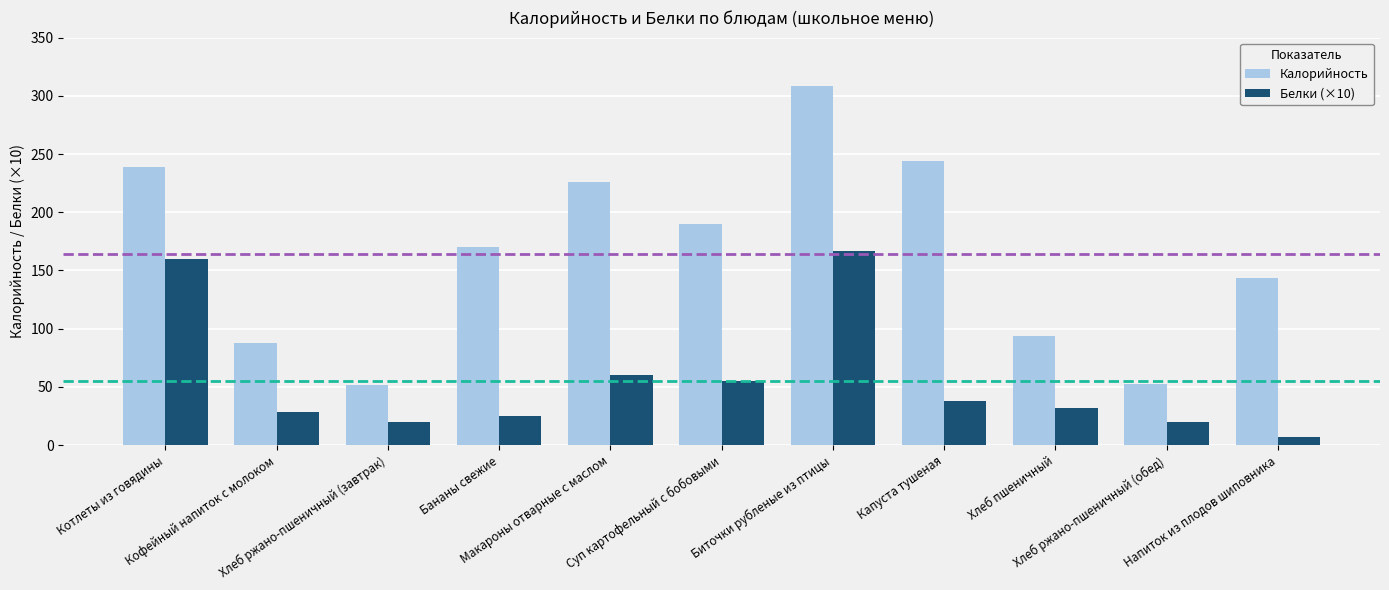

What is the difference between the highest and lowest values at Суп картофельный с бобовыми?

134.8